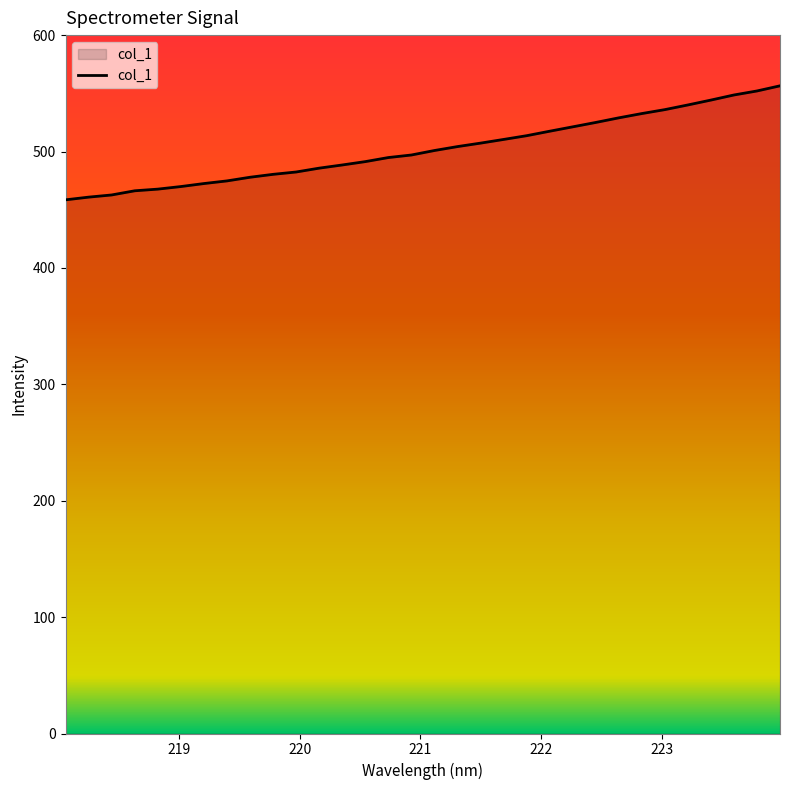

What is the minimum value shown in the chart?

458.5